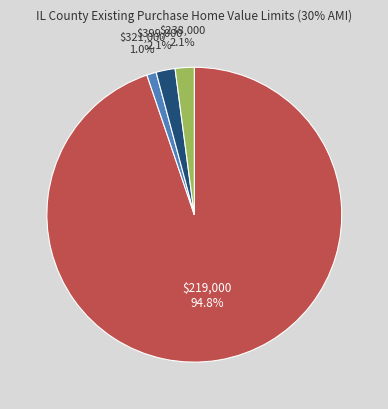

Which slice is the largest?

$219,000